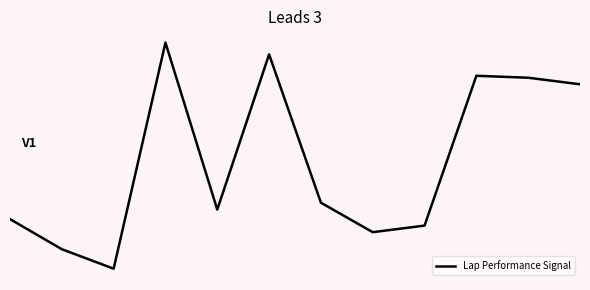

What is the sum of all values?

1.2